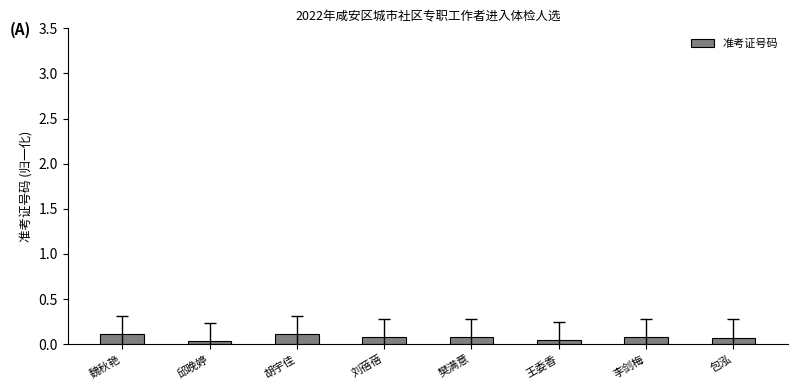

What is the difference between the second highest and minimum values?

0.1